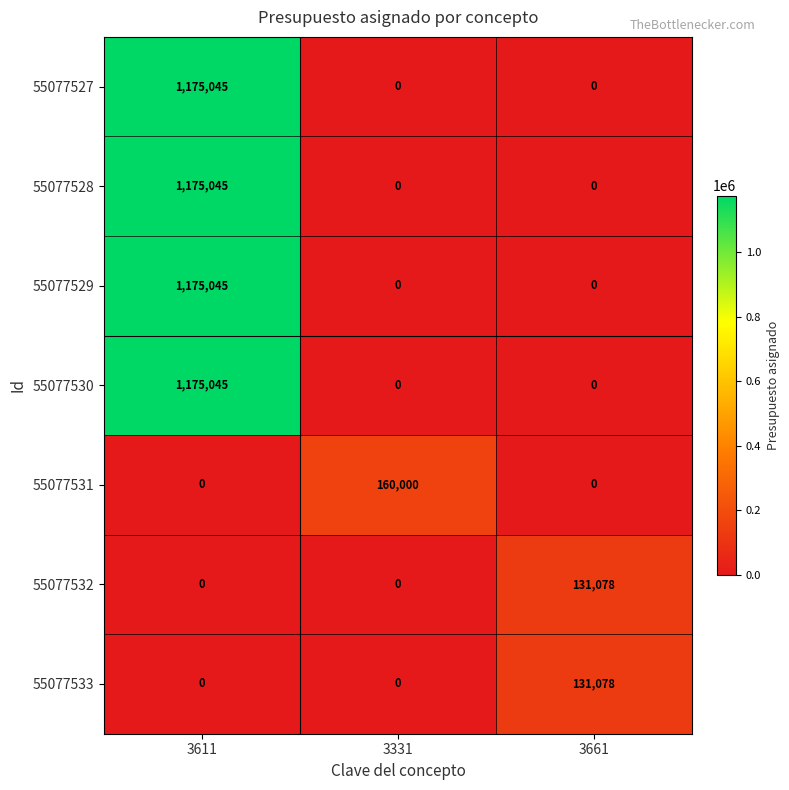

The value of 55077533 at 3661 is 216245. True or false?

False